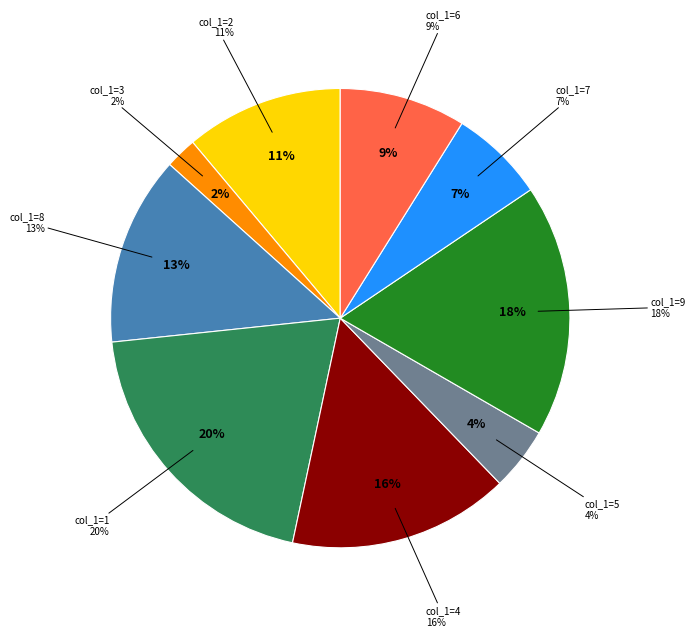

The 8 slice represents 1% of the pie. True or false?

False